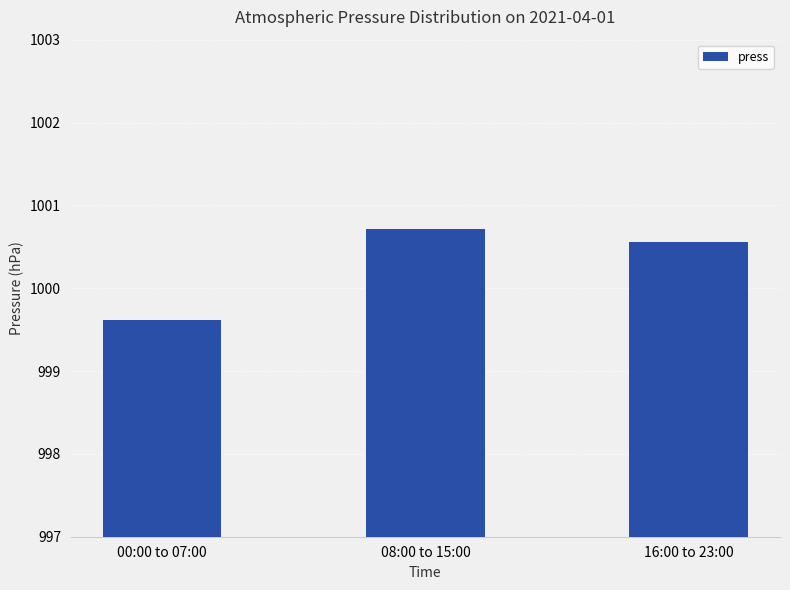

What is the label of the 2nd bar from the right?

08:00 to 15:00